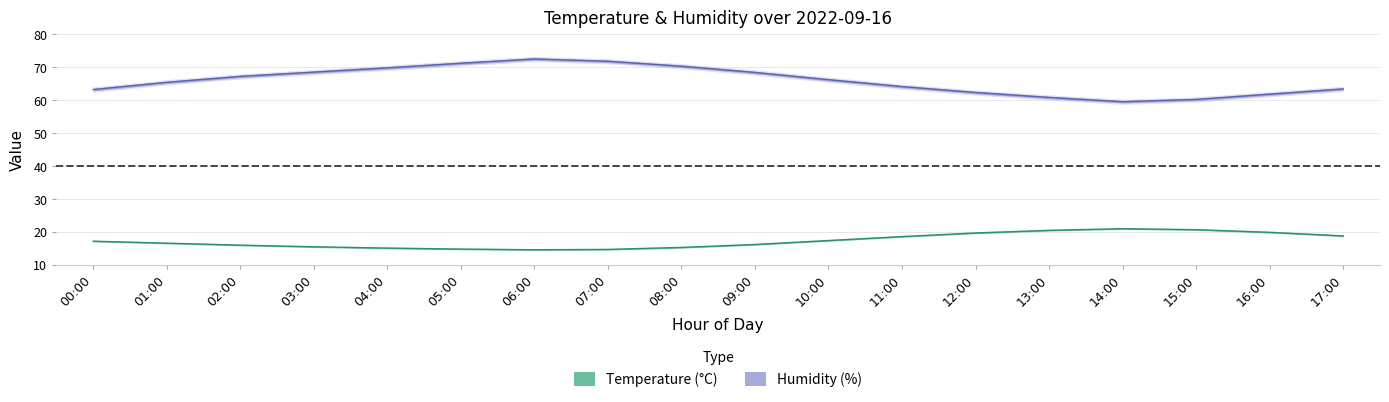

What is the label of the 15th point from the left?

14:00